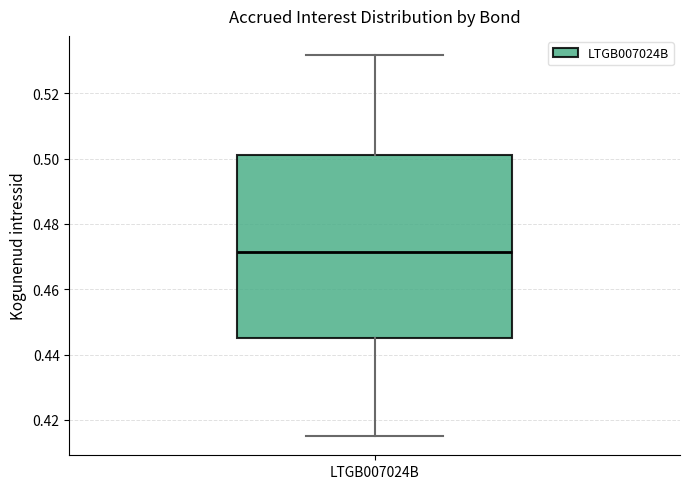

Transcribe this box plot: give where the median line is, the range the box spans, and where the two whiskers end, as read against the y-axis. The values are not printed on the chart, so give them approximately, as read against the axis.

median 0.472, box 0.446 to 0.502, whiskers 0.416 to 0.532